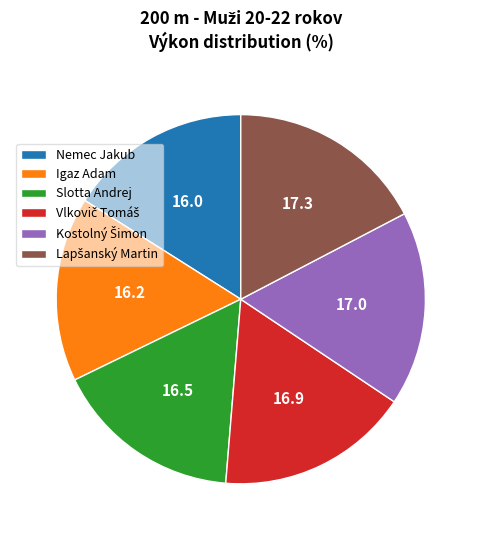

How many slices are in this pie chart?

6